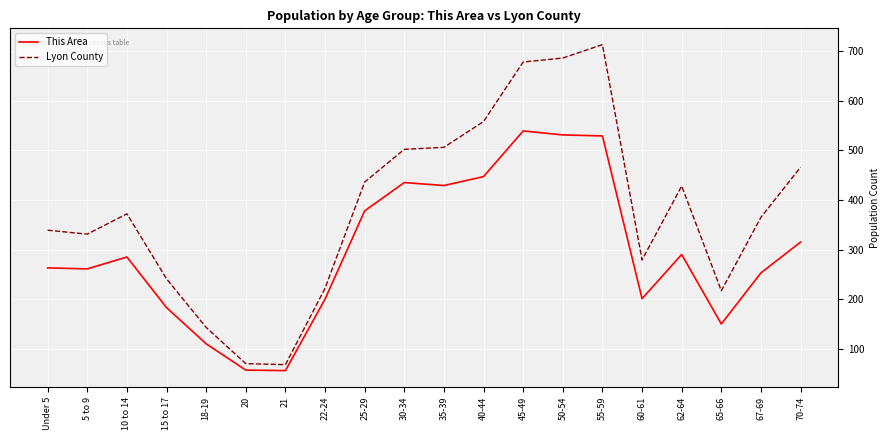

The value of Lyon County at Under 5 is 339. True or false?

True